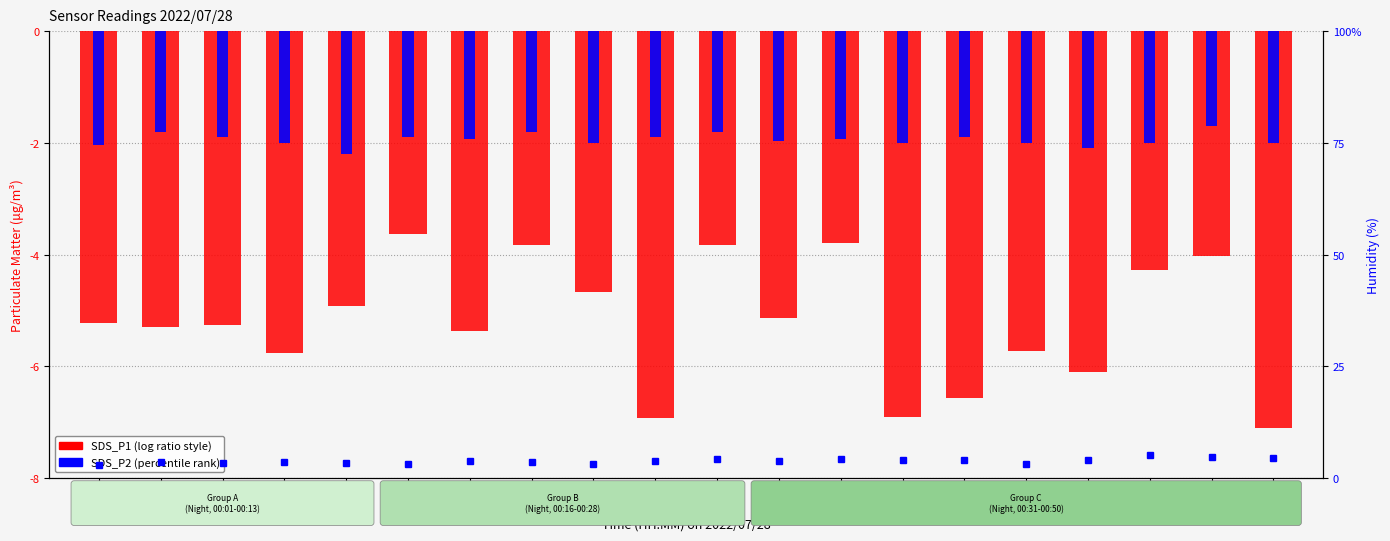

Between 00:09 and 00:18, which is larger?

00:18